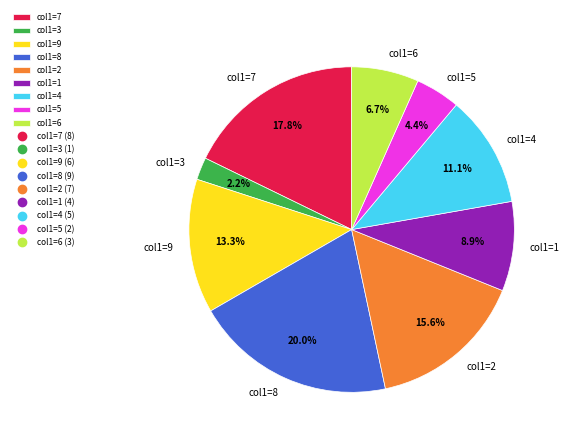

How many slices are in this pie chart?

9